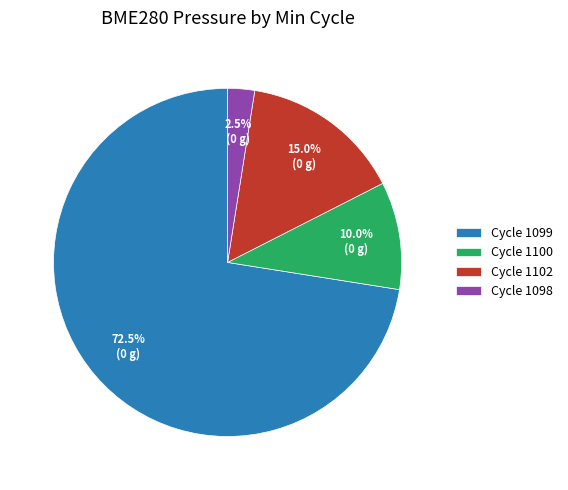

Approximately how many times larger is the value at Cycle 1102 compared to Cycle 1100?

1.5